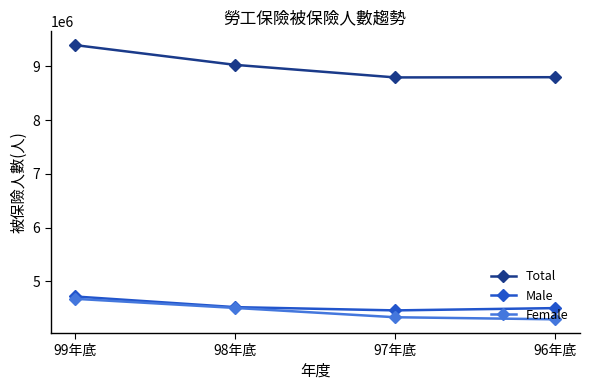

Where is the first local minimum for Total?

97年底